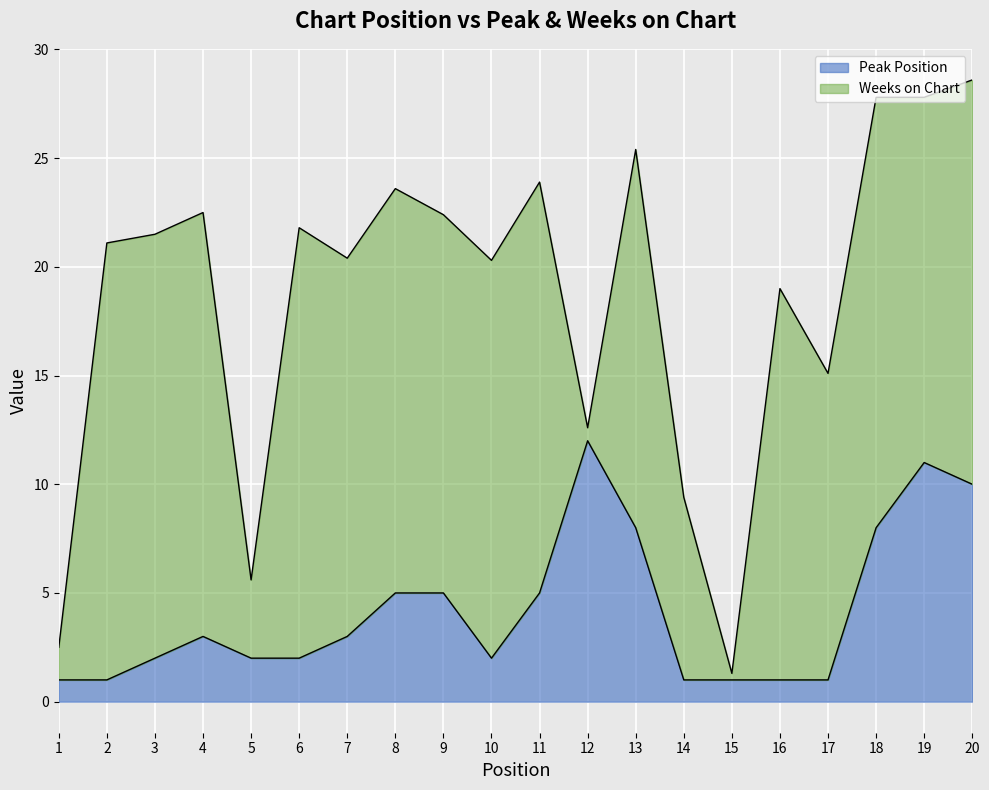

Where does the data first go above 3?

8